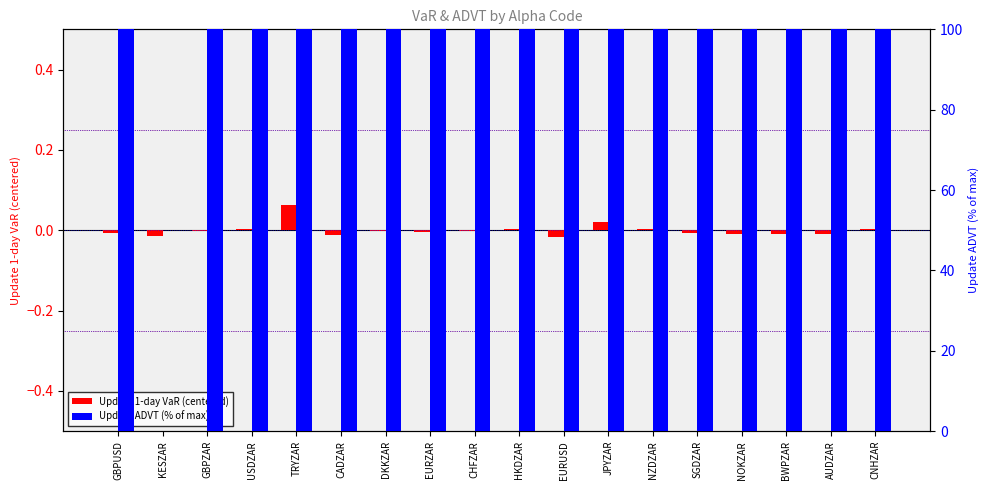

List the labels in order of Update 1-day VaR (centered) value, largest first.

TRYZAR, JPYZAR, USDZAR, NZDZAR, CNHZAR, HKDZAR, GBPZAR, CHFZAR, DKKZAR, EURZAR, SGDZAR, GBPUSD, AUDZAR, NOKZAR, BWPZAR, CADZAR, KESZAR, EURUSD